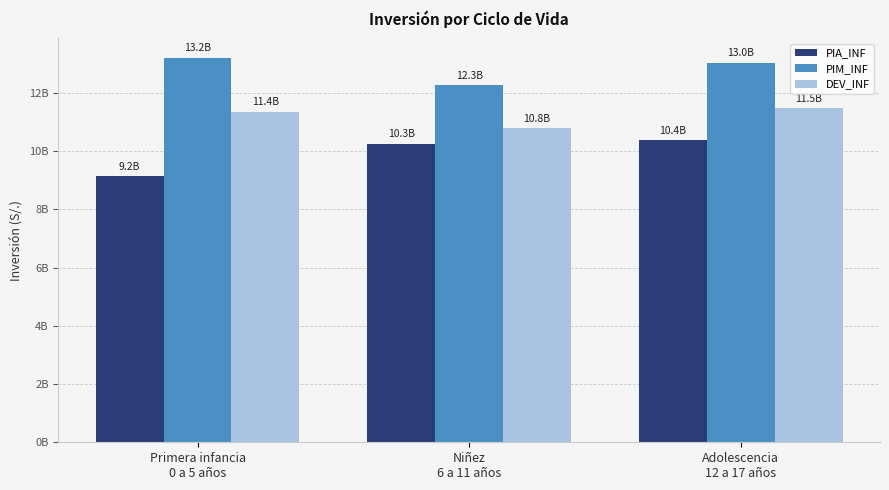

List the series in order of their peak value, lowest first.

PIA_INF, DEV_INF, PIM_INF